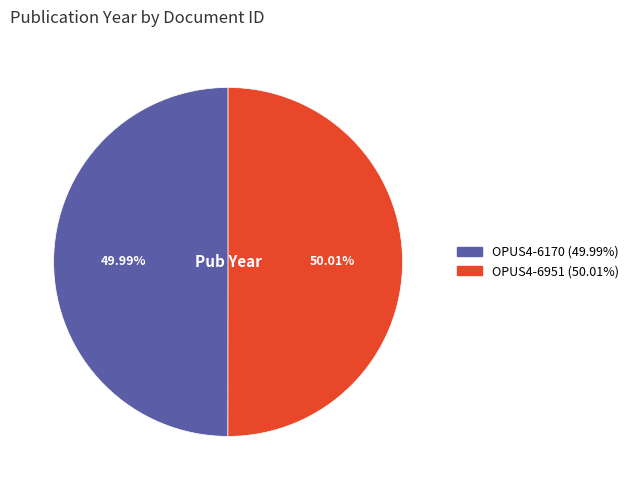

Approximately how many times larger is the value at OPUS4-6951 compared to OPUS4-6170?

1.0